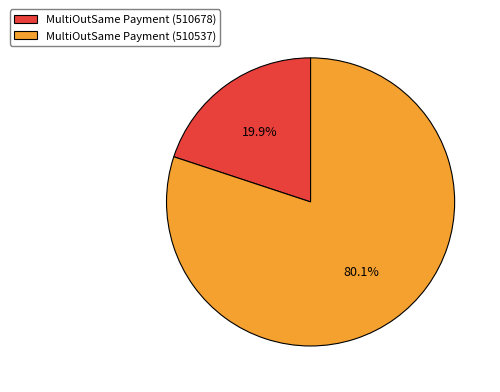

Is it true that MultiOutSame Payment (510678) is 30% of the pie?

False